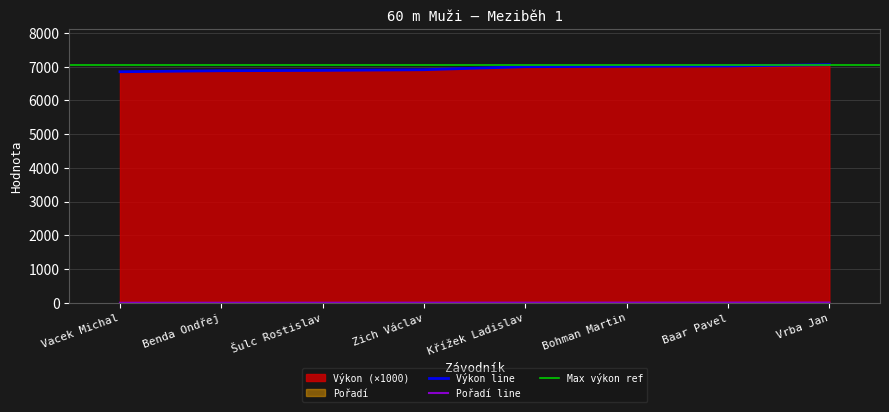

Between Zich Václav and Vacek Michal, which is larger?

Zich Václav